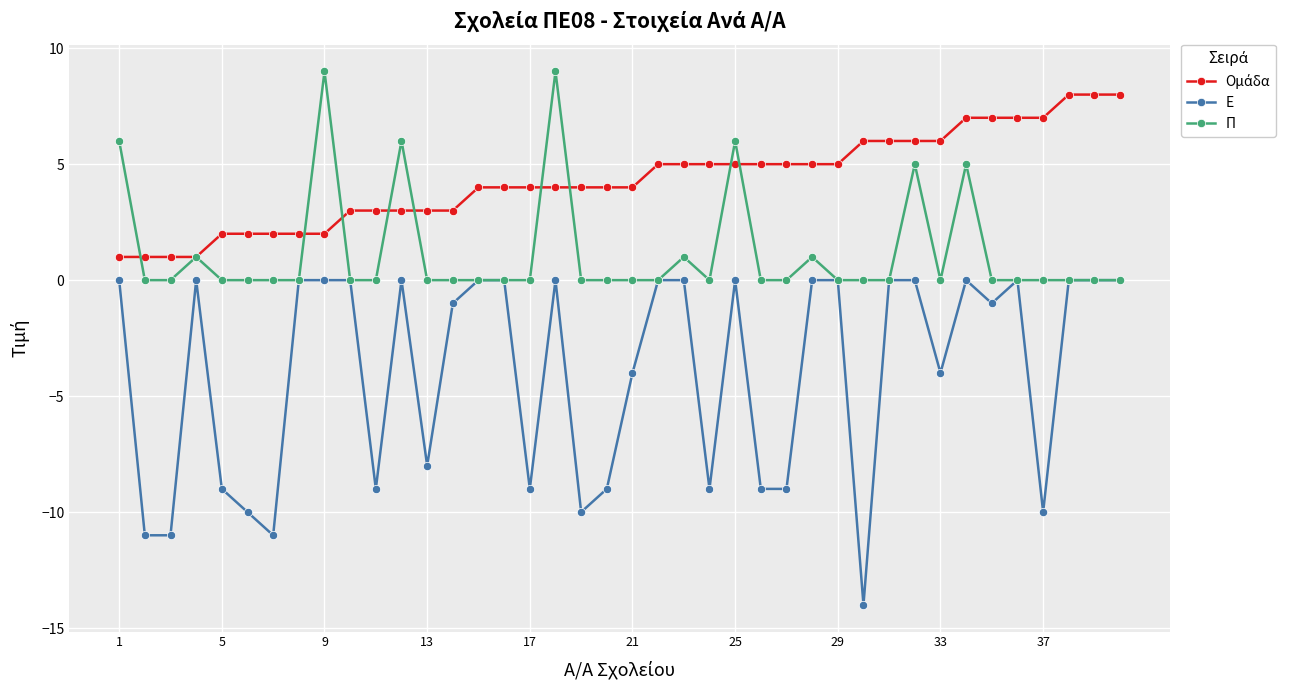

How many Π values are between 0 and 1?

33